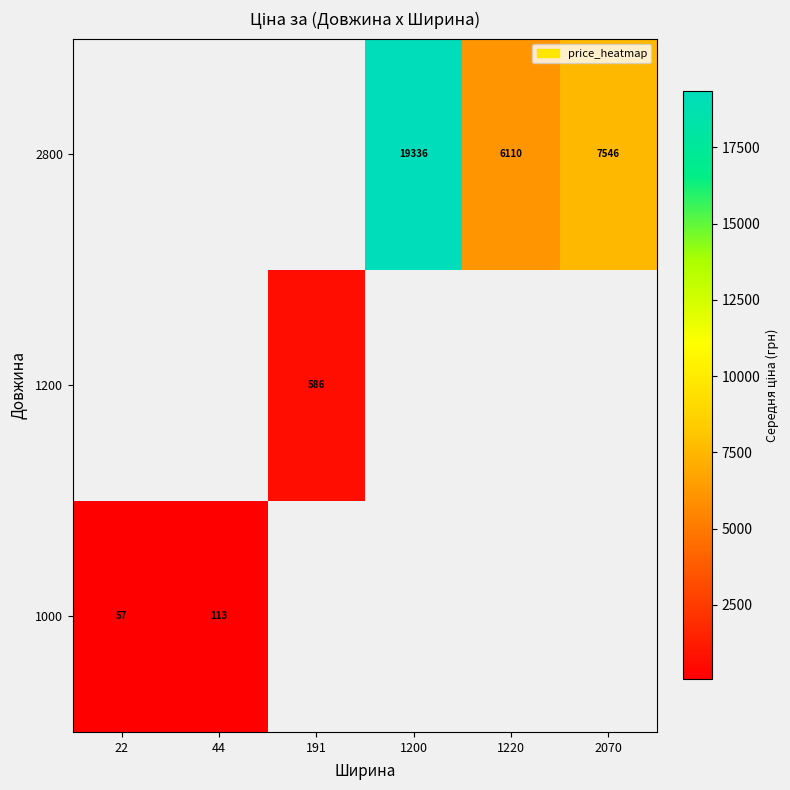

How many distinct data groups are displayed?

3